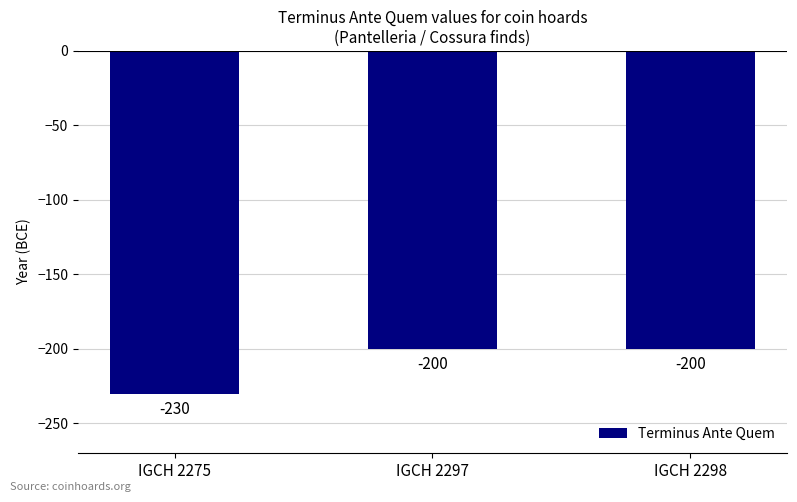

What value does the data have at IGCH 2275, to the nearest 5?

-230